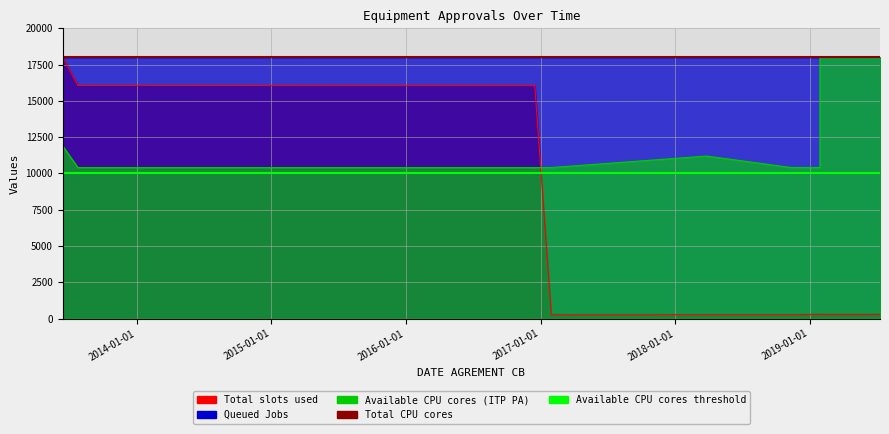

Is the value of Total CPU cores at 2013-01-01 greater than the value of Available CPU cores at 2014-01-01?

Yes